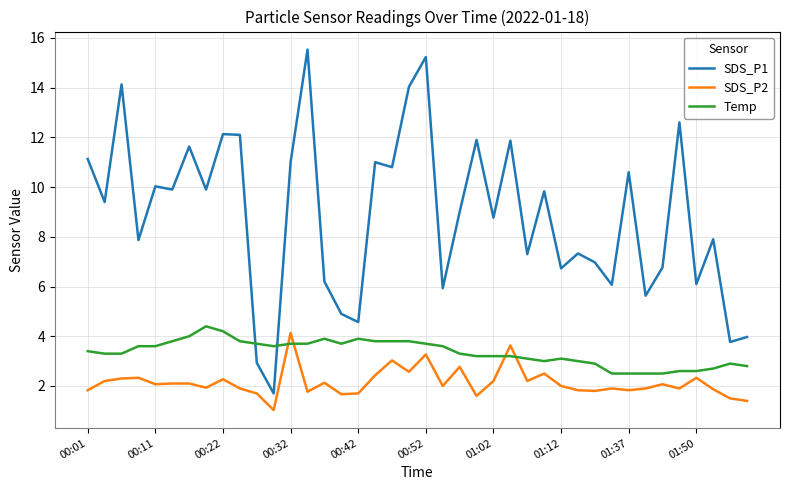

At how many categories does at least one series exceed 2?

40